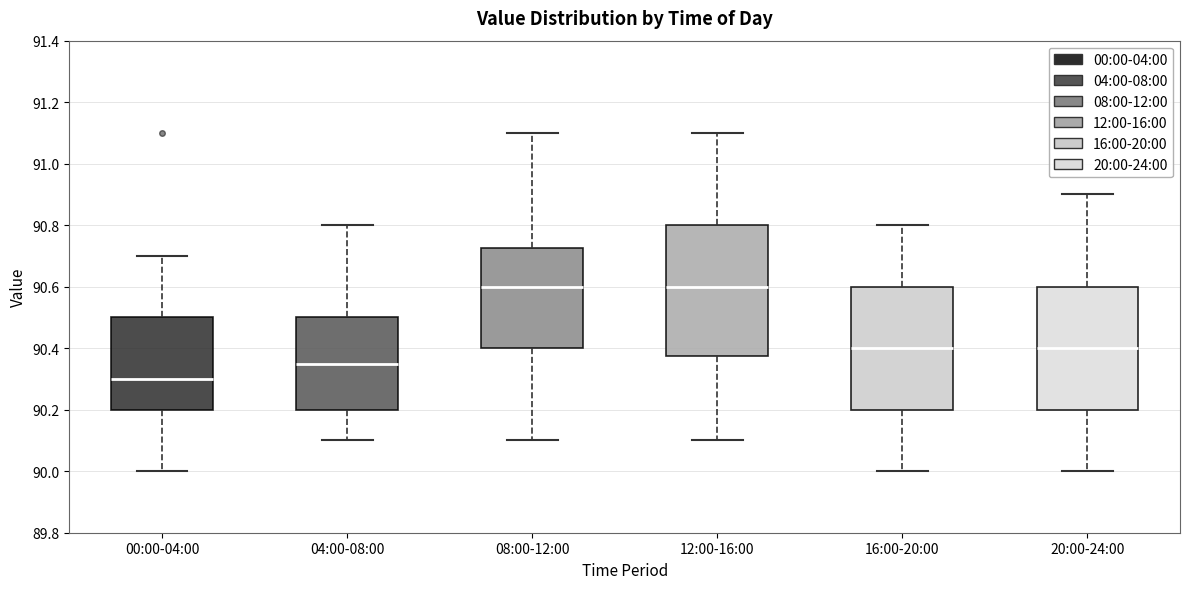

Comparing the boxes themselves (not the whiskers), which one is the tallest?

12:00-16:00